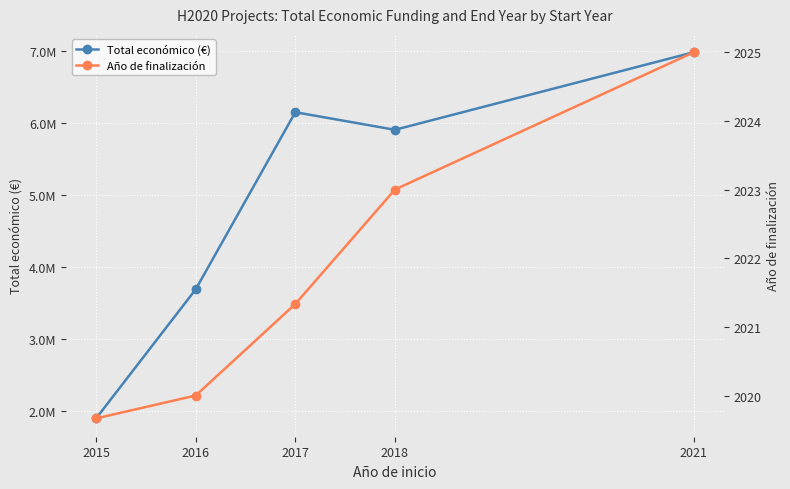

How many data points in Total económico (€) are less than 5907159?

2